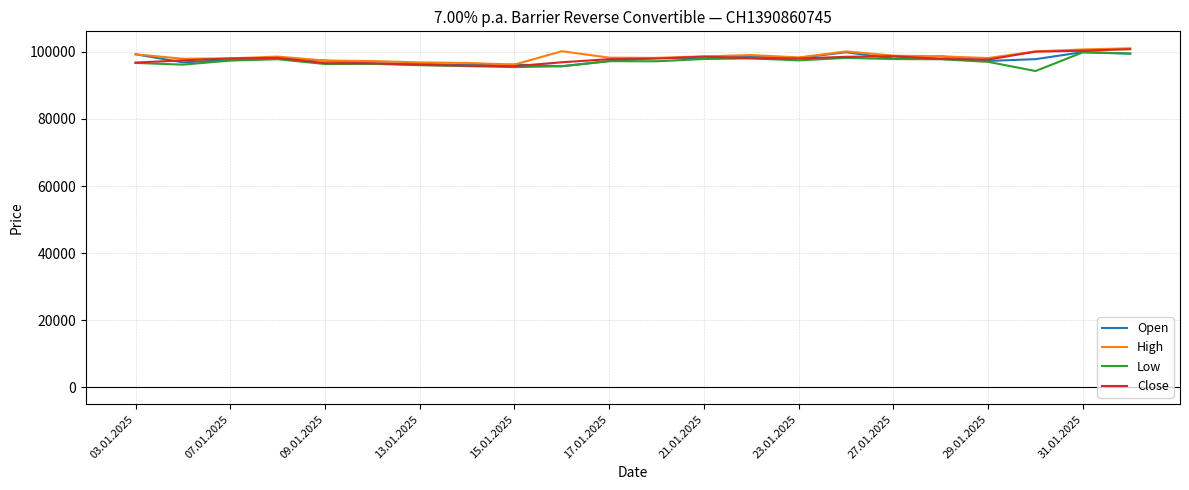

What is the minimum value for Close?

95720